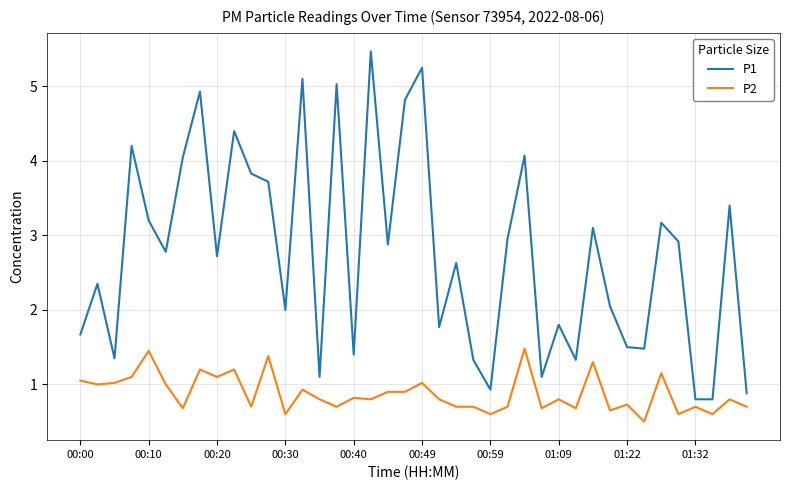

List the series in order of their peak value, highest first.

P1, P2